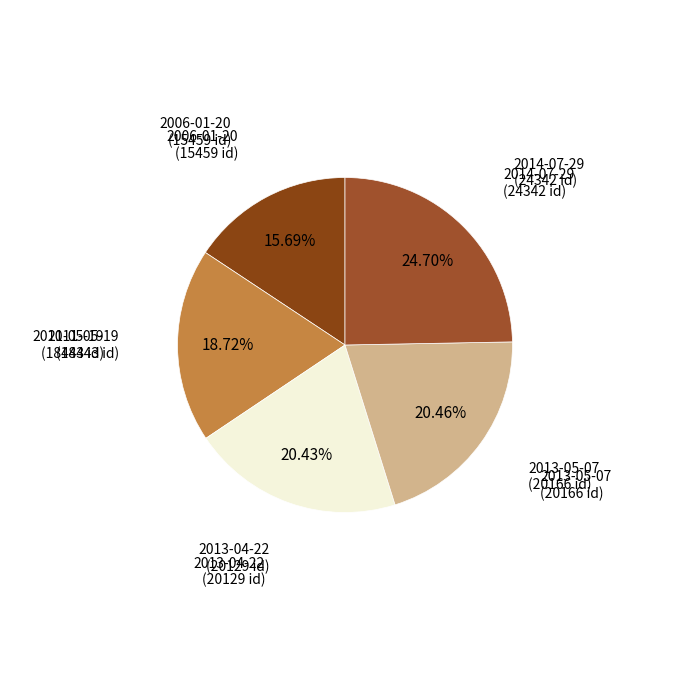

To the nearest percent, what is the difference between the largest and smallest slice percentages?

9%